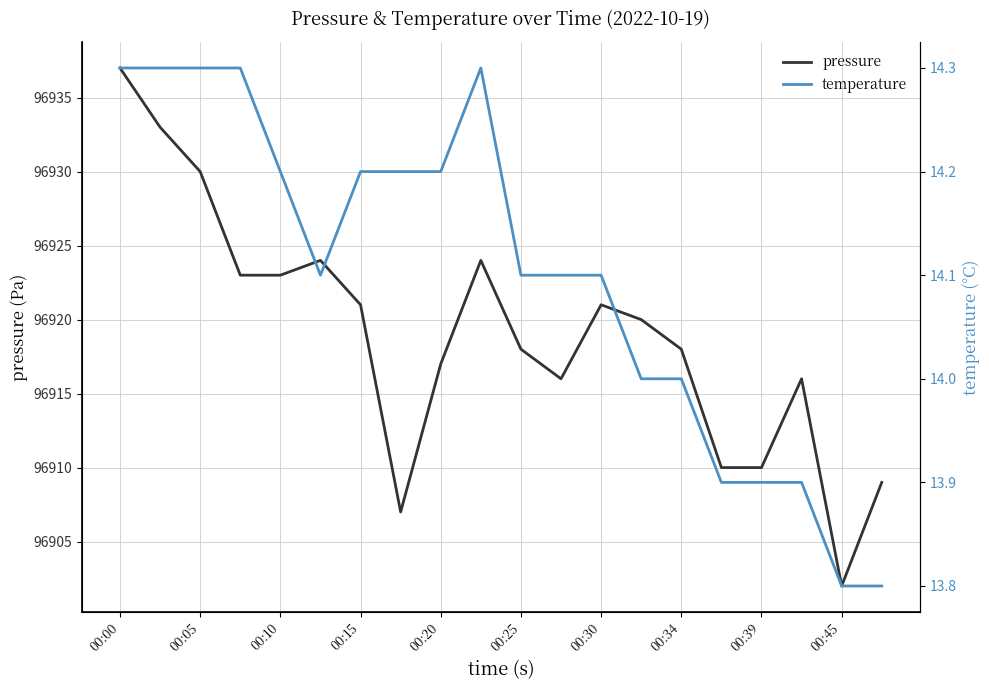

True or false: pressure has a value of 140839 at 00:05.

False